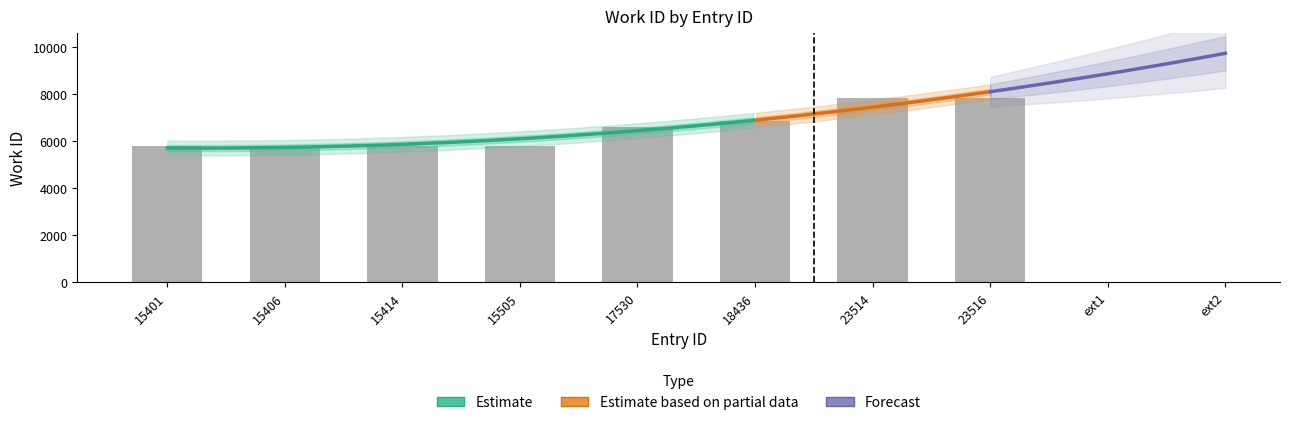

True or false: the data shows 9625 at 15406.

False